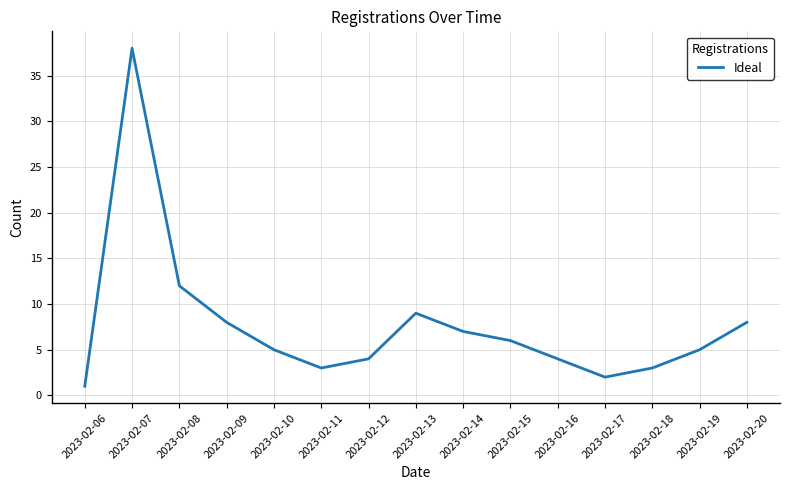

Which has a higher value, 2023-02-14 or 2023-02-18?

2023-02-14